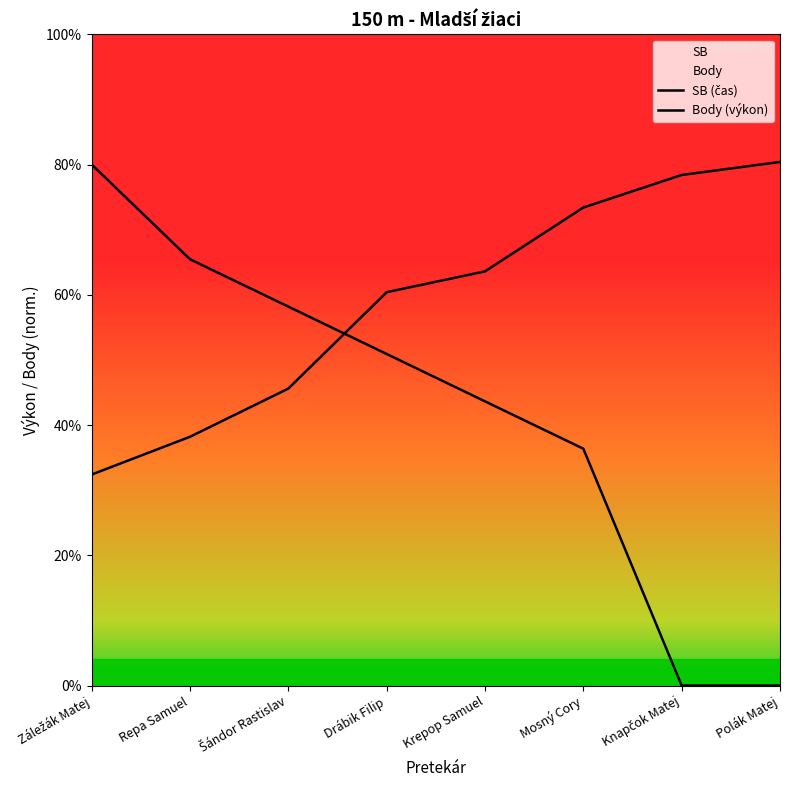

Between Repa Samuel and Knapčok Matej, which is larger?

Knapčok Matej